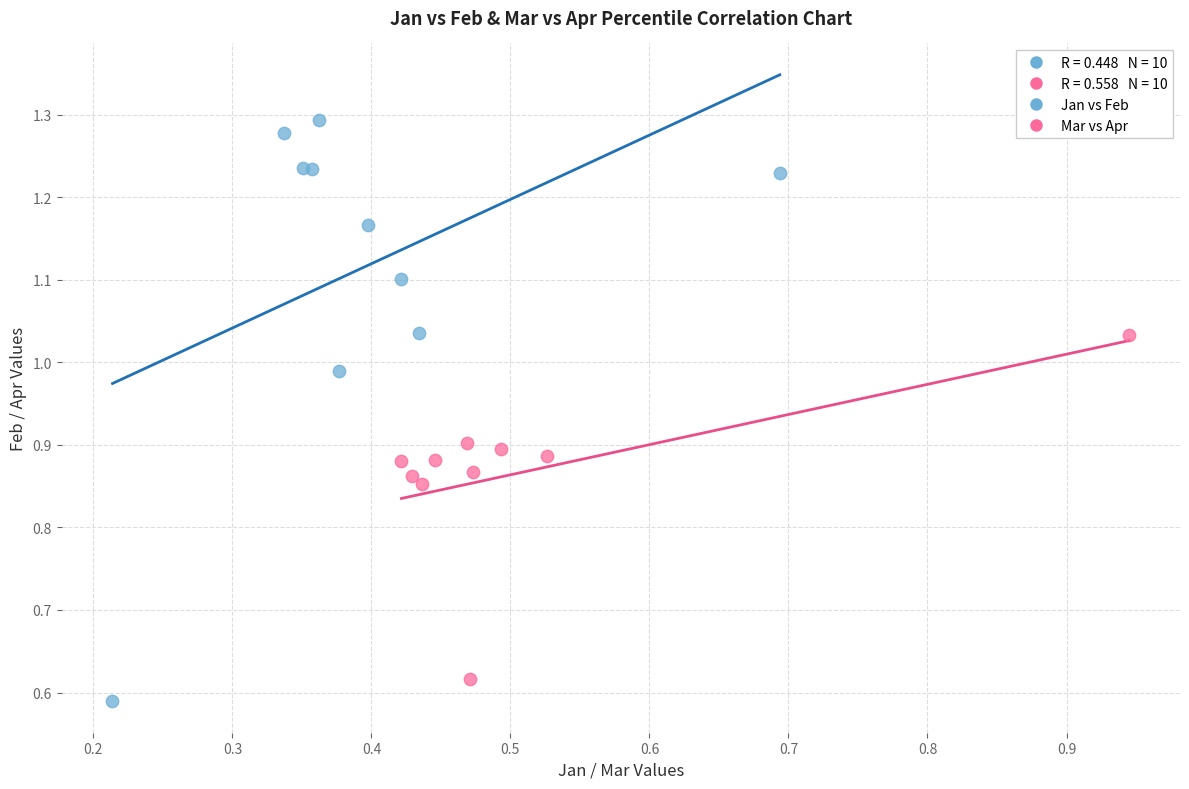

Which series reaches the minimum Y coordinate?

Jan vs Feb